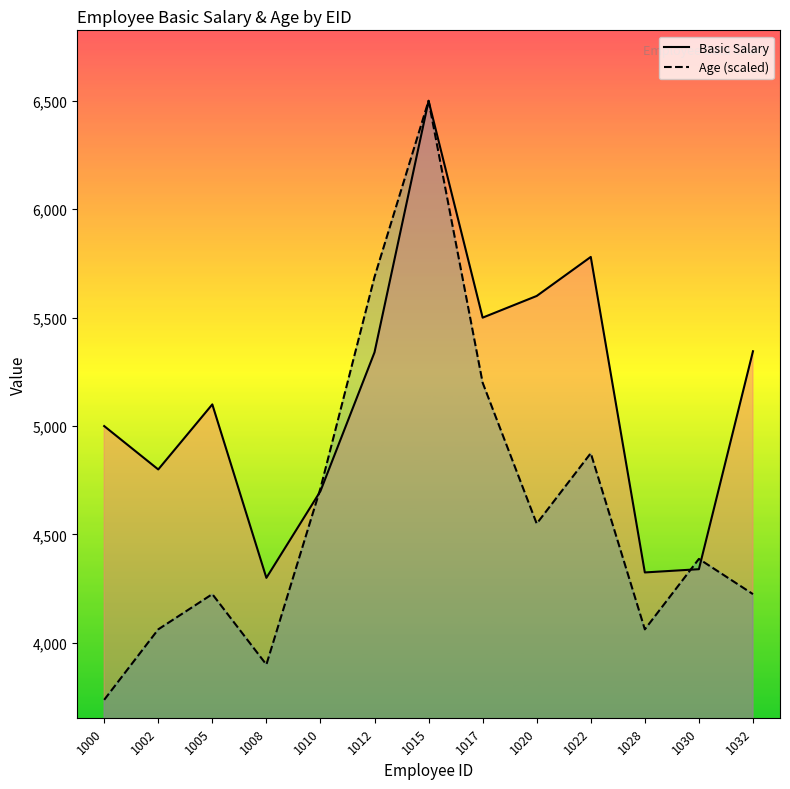

At which category does the chart reach its peak across all series?

1015